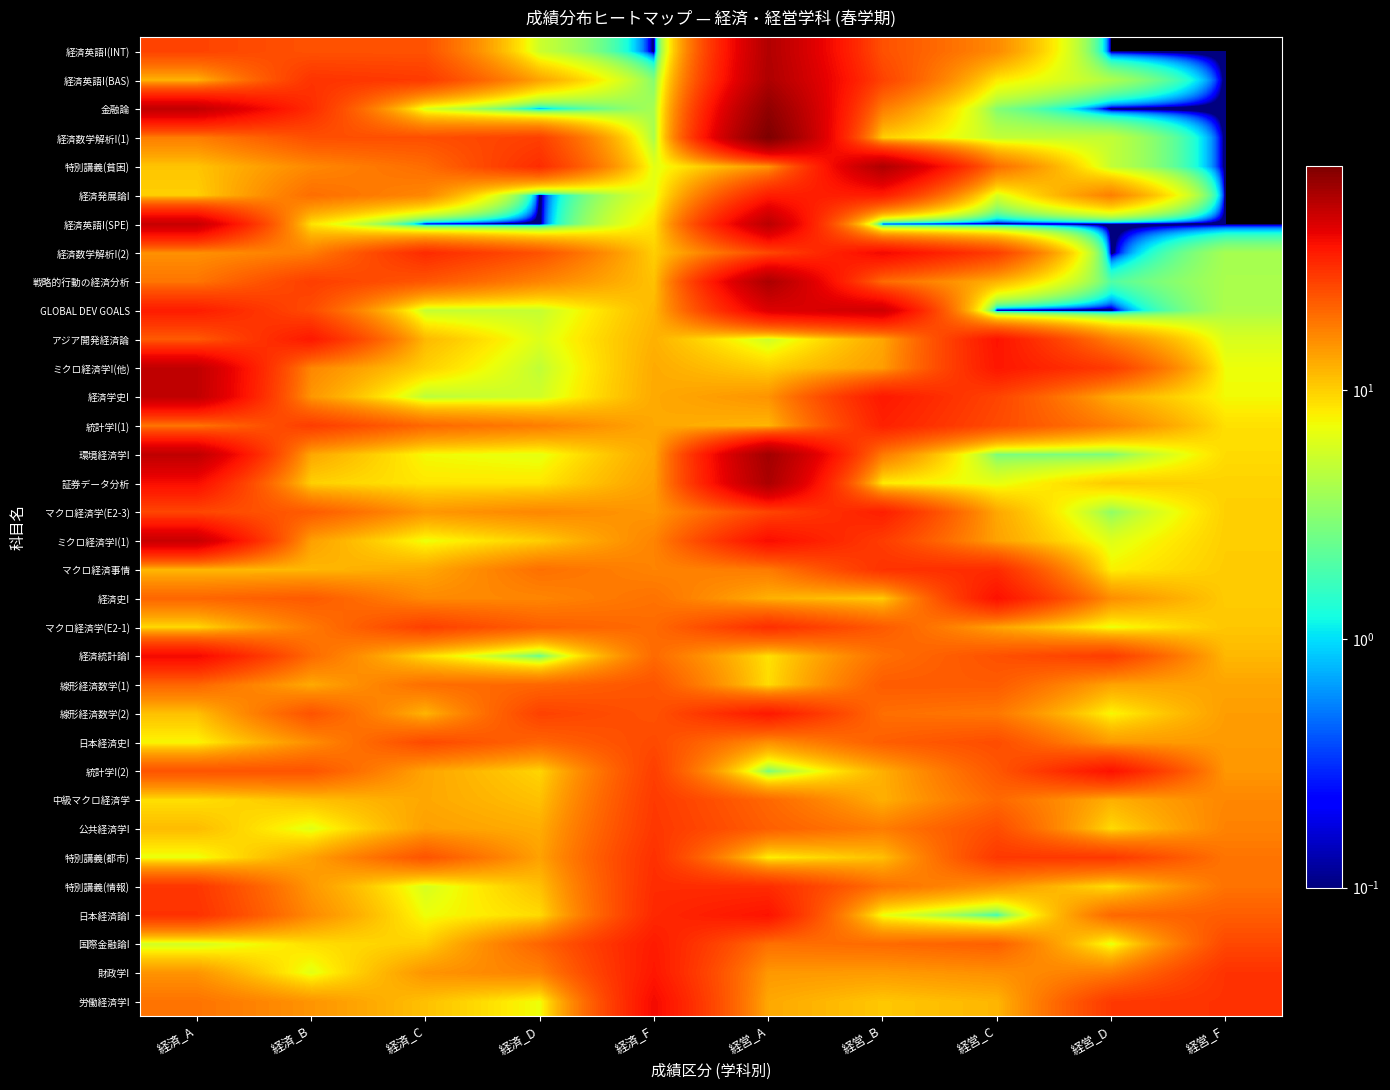

Rank the series by their maximum value, from lowest to highest.

線形経済数学(1), 日本経済史I, 中級マクロ経済学, 公共経済学I, 特別講義(都市), マクロ経済学(E2-1), 特別講義(情報), マクロ経済事情, 統計学I(1), マクロ経済学(E2-3), 経済発展論I, 国際金融論I, 線形経済数学(2), 財政学I, アジア開発経済論, 日本経済論I, 統計学I(2), 経済史I, 労働経済学I, 経済統計論I, 経済数学解析I(2), GLOBAL DEV GOALS, ミクロ経済学I(1), 経済学史I, ミクロ経済学I(他), 経済英語I(SPE), 経済英語I(INT), 特別講義(貧困), 経済英語I(BAS), 戦略的行動の経済分析, 証券データ分析, 環境経済学I, 金融論, 経済数学解析I(1)